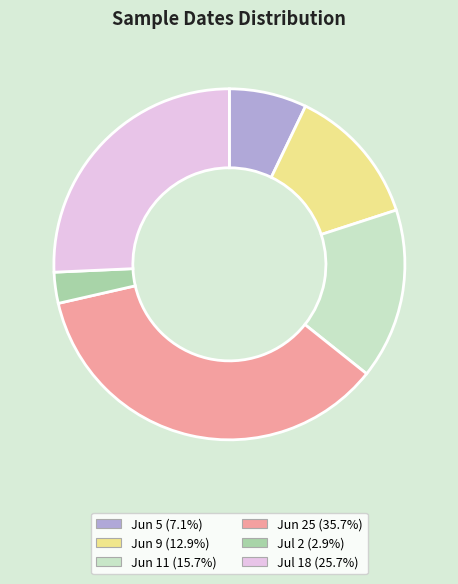

Is there a majority slice in this chart?

No